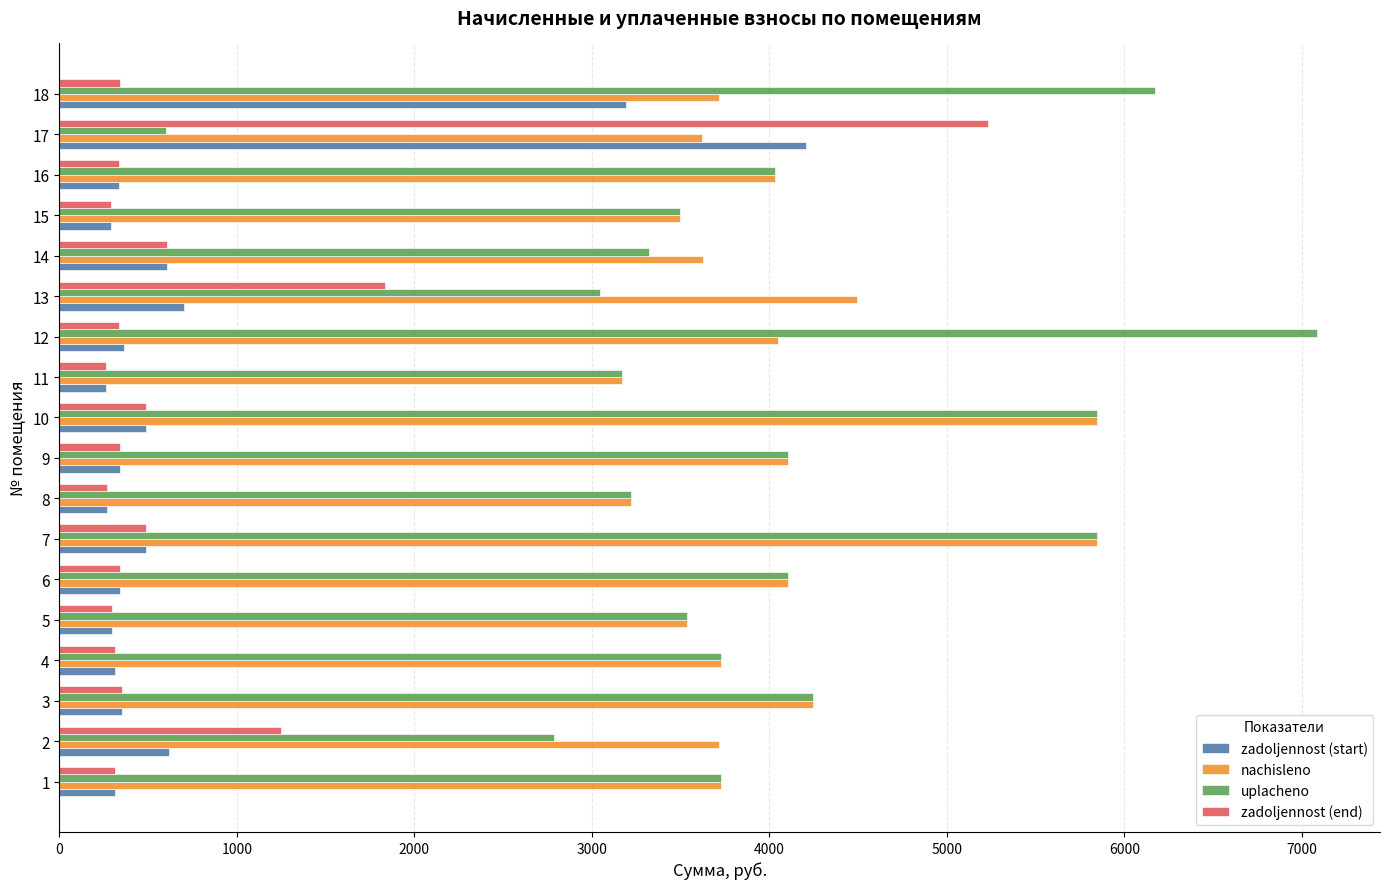

What is the lowest value of the nachisleno series?

3171.2